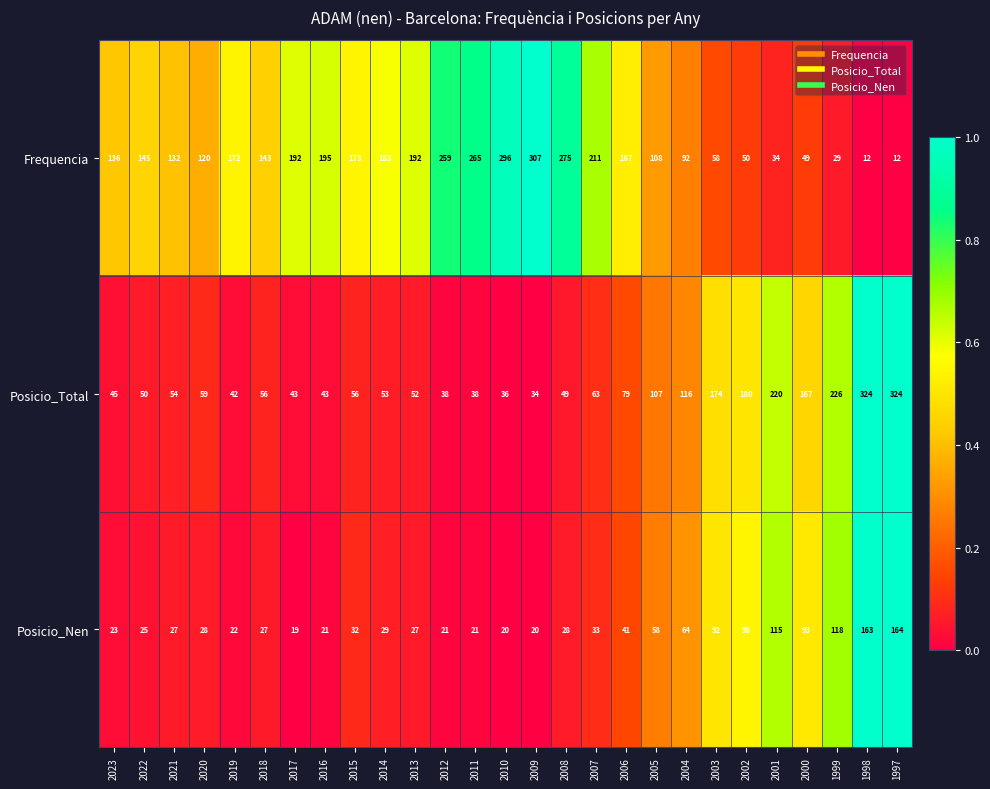

The value of Posicio_Total at 2017 is 43. True or false?

True